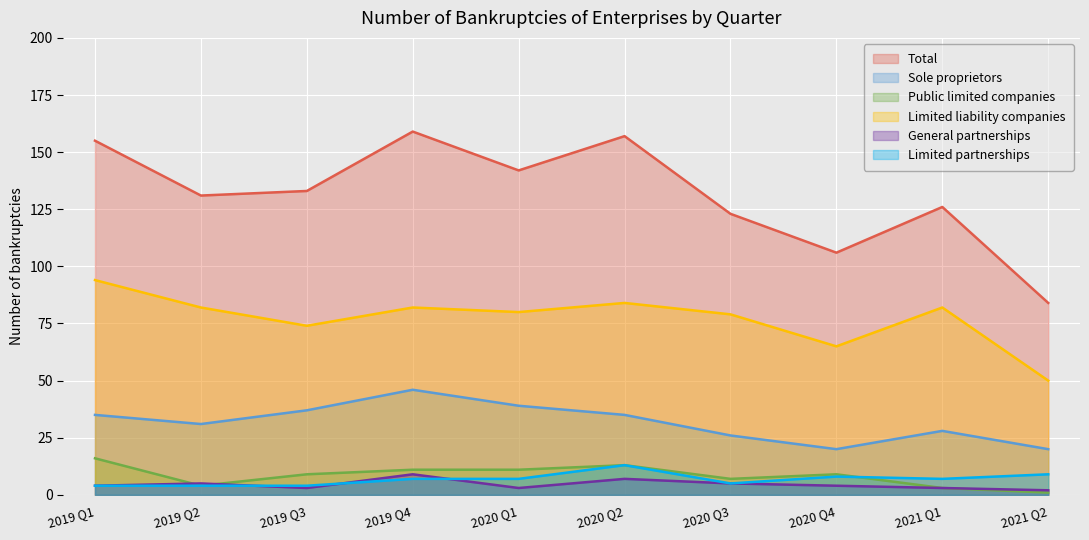

List the series in order of their peak value, lowest first.

General partnerships, Limited partnerships, Public limited companies, Sole proprietors, Limited liability companies, Total